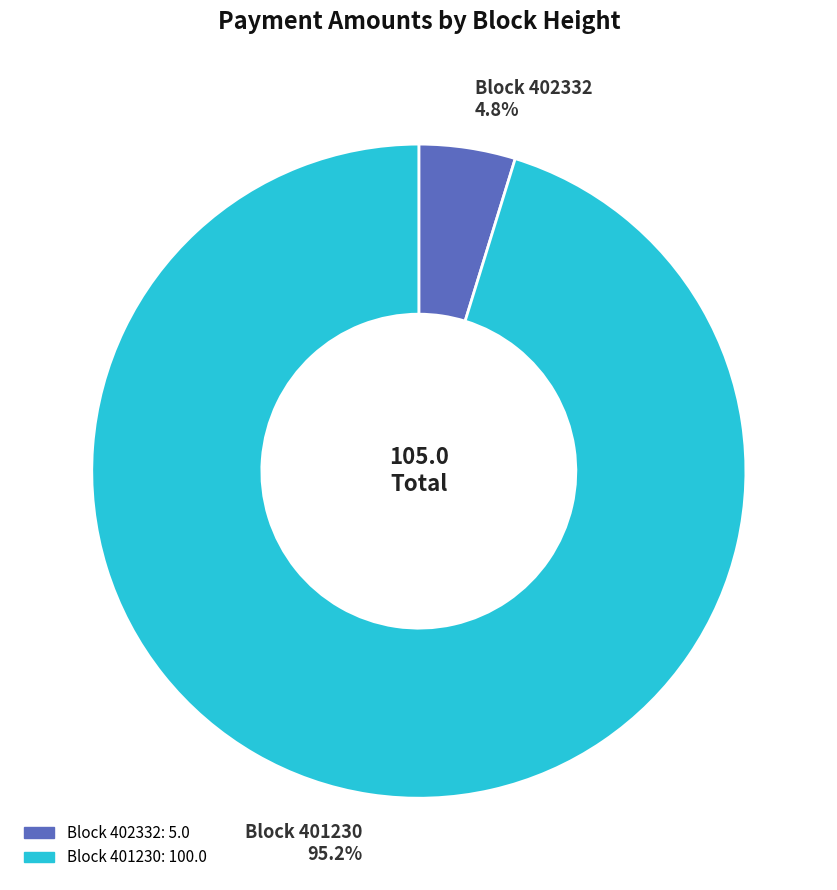

Is there any slice that represents more than half of the pie?

Yes